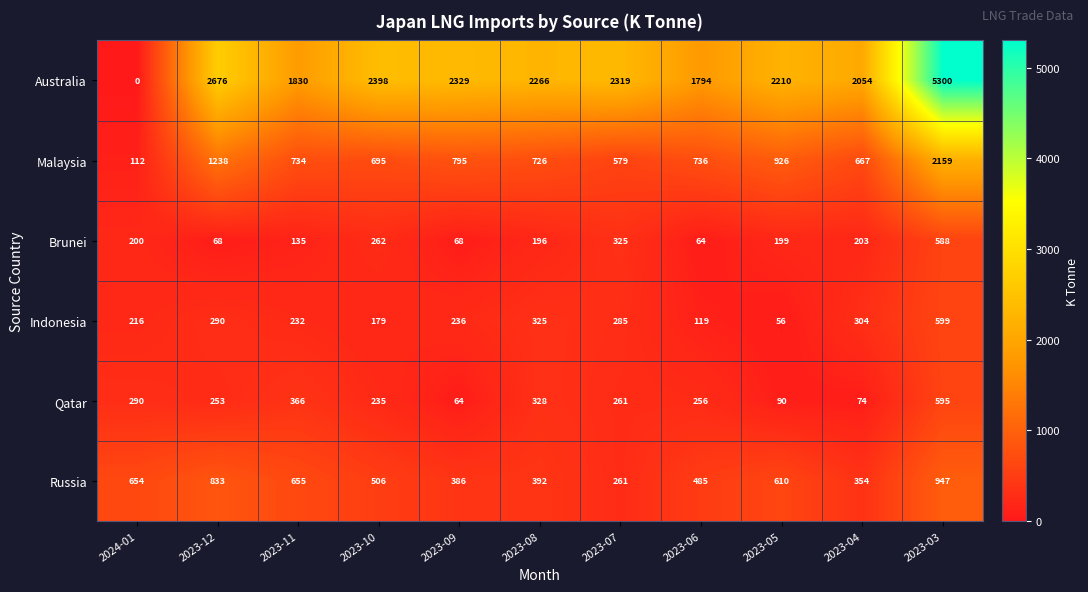

At how many categories does at least one series exceed 1846?

8